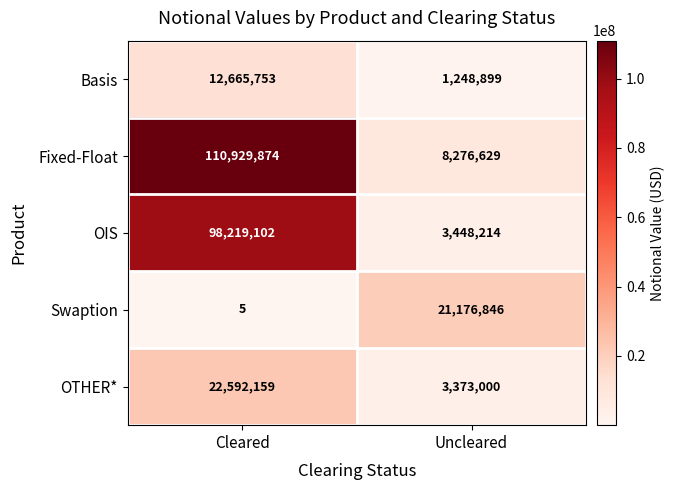

Which series changed the most between Cleared and Uncleared?

Fixed-Float